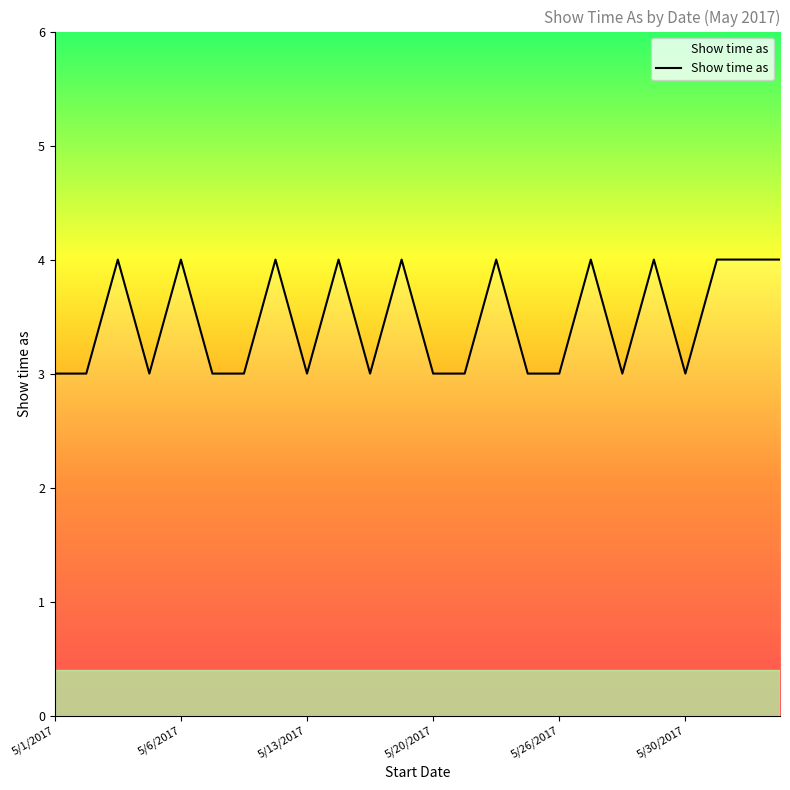

What is the minimum value shown in the chart?

3